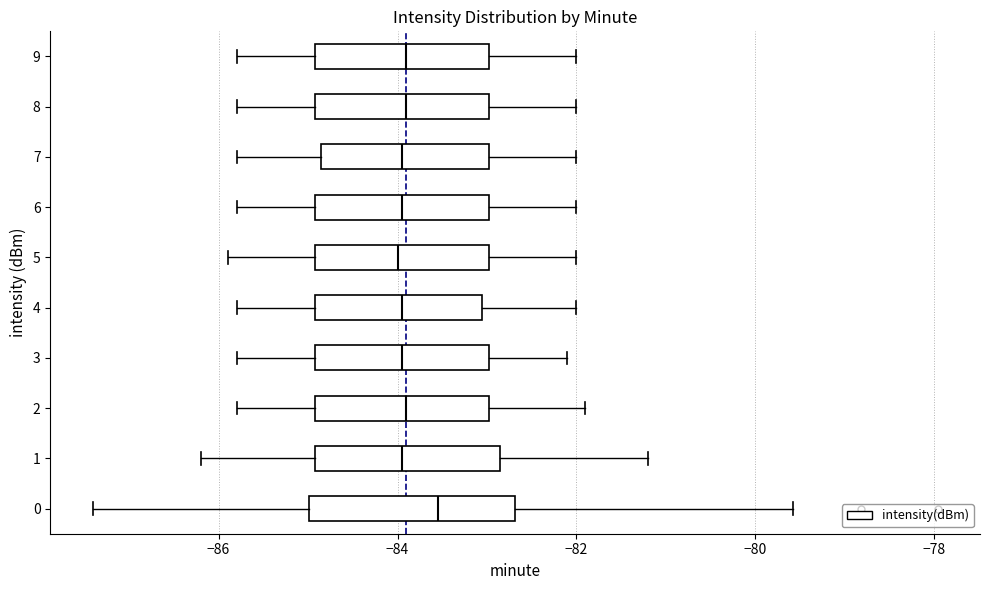

Reading bottom to top, transcribe this box plot: for each box, give where its median line is, the range the box spans, and where its two whiskers end, as read against the x-axis. The values are not printed on the chart, so give them approximately, as read against the axis.

0: median -83.6, box -85.0 to -82.6, whiskers -87.4 to -79.6
1: median -84.0, box -85.0 to -82.8, whiskers -86.2 to -81.2
2: median -83.8, box -85.0 to -83.0, whiskers -85.8 to -81.8
3: median -84.0, box -85.0 to -83.0, whiskers -85.8 to -82.0
4: median -84.0, box -85.0 to -83.0, whiskers -85.8 to -82.0
5: median -84.0, box -85.0 to -83.0, whiskers -85.8 to -82.0
6: median -84.0, box -85.0 to -83.0, whiskers -85.8 to -82.0
7: median -84.0, box -84.8 to -83.0, whiskers -85.8 to -82.0
8: median -83.8, box -85.0 to -83.0, whiskers -85.8 to -82.0
9: median -83.8, box -85.0 to -83.0, whiskers -85.8 to -82.0